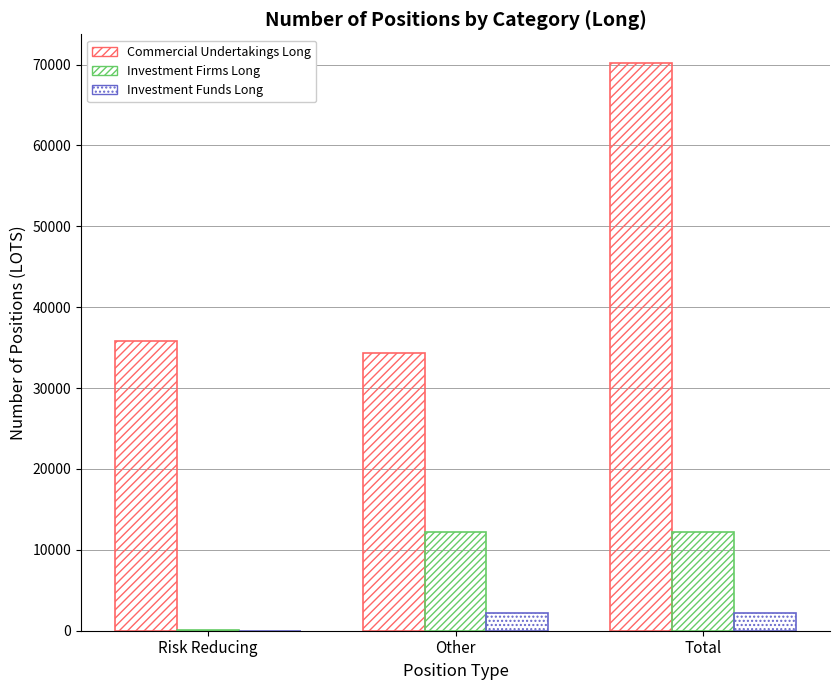

Is it true that Investment Firms Long equals 30.0 at Risk Reducing?

True